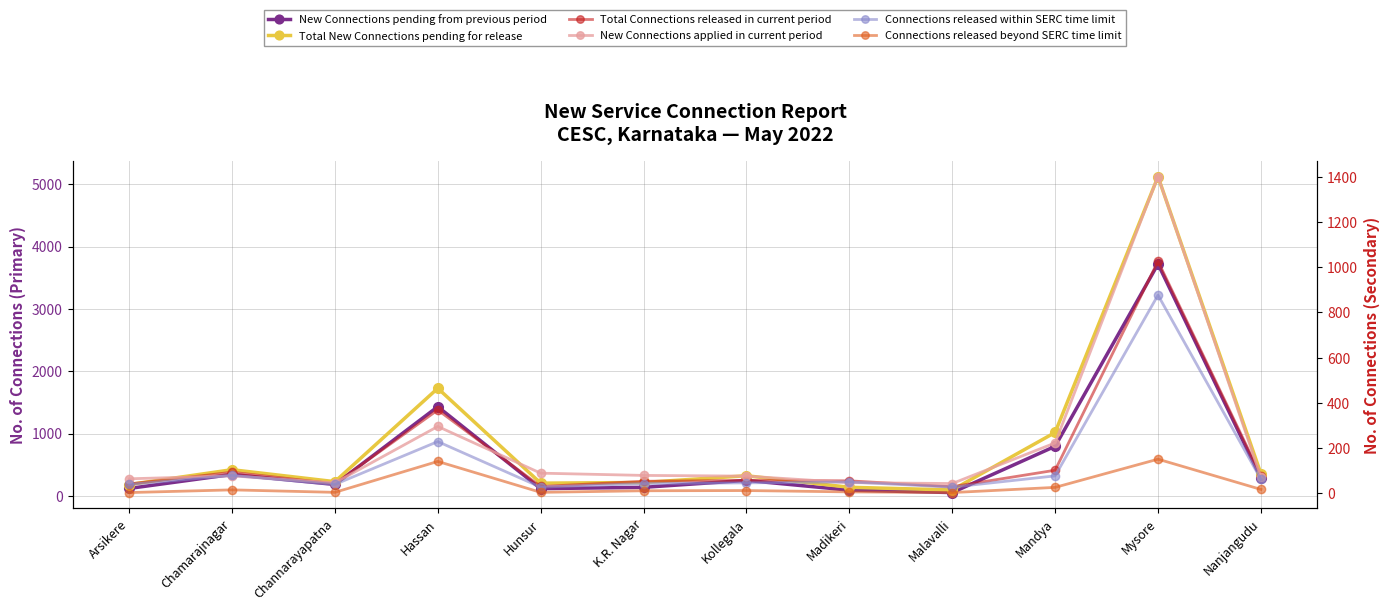

True or false: Total New Connections pending for release has more than 2 interior local peaks.

True